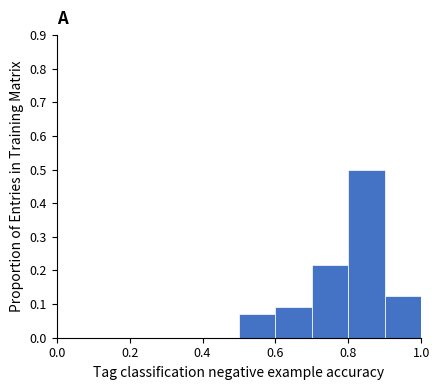

How tall is the bar that spans 0.5 to 0.6 on the x-axis? The values are not printed on the chart, so give them approximately, as read against the axis.

0.07